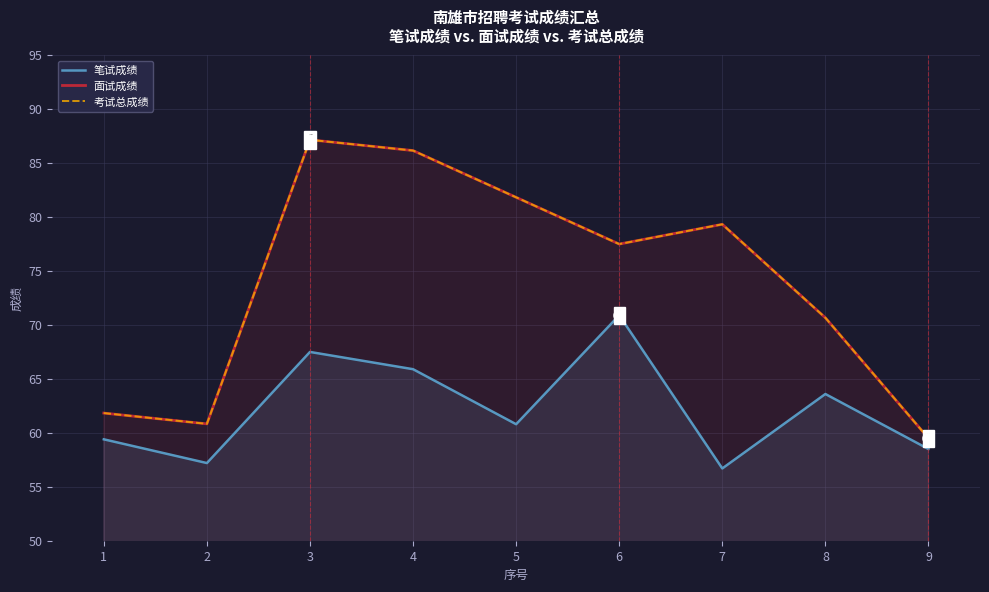

Between 1 and 4, which is larger?

4